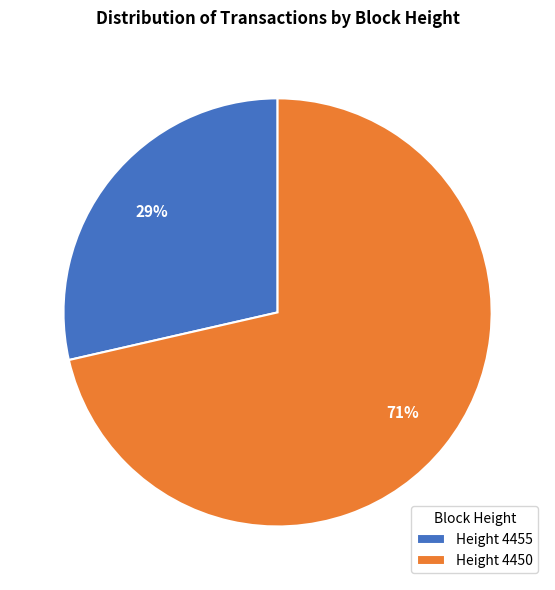

Which slice is the smallest?

Height 4455